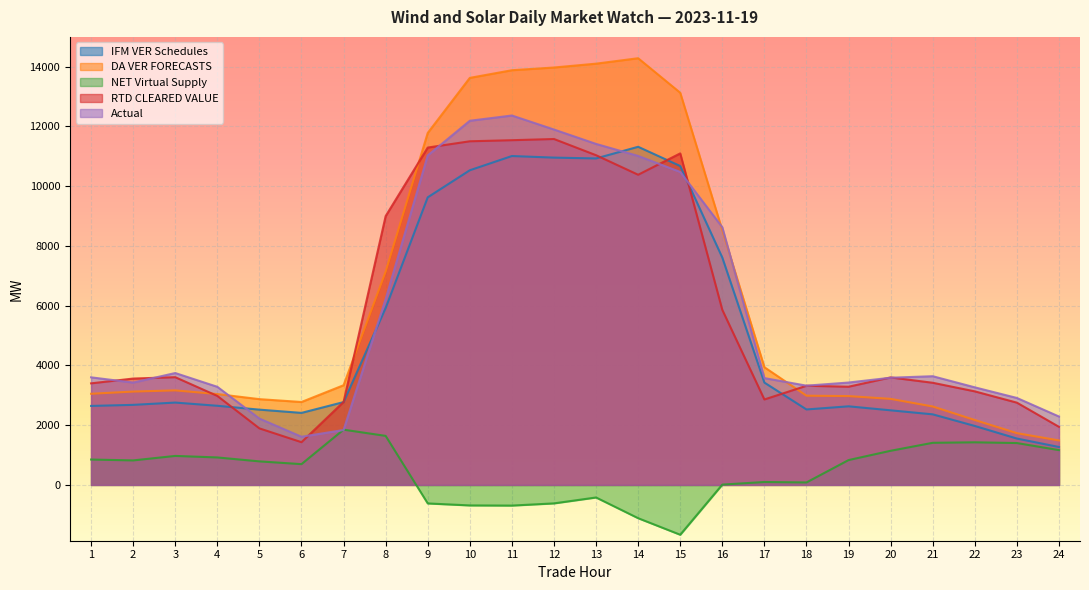

What is the total value across all series at 2?

13610.1